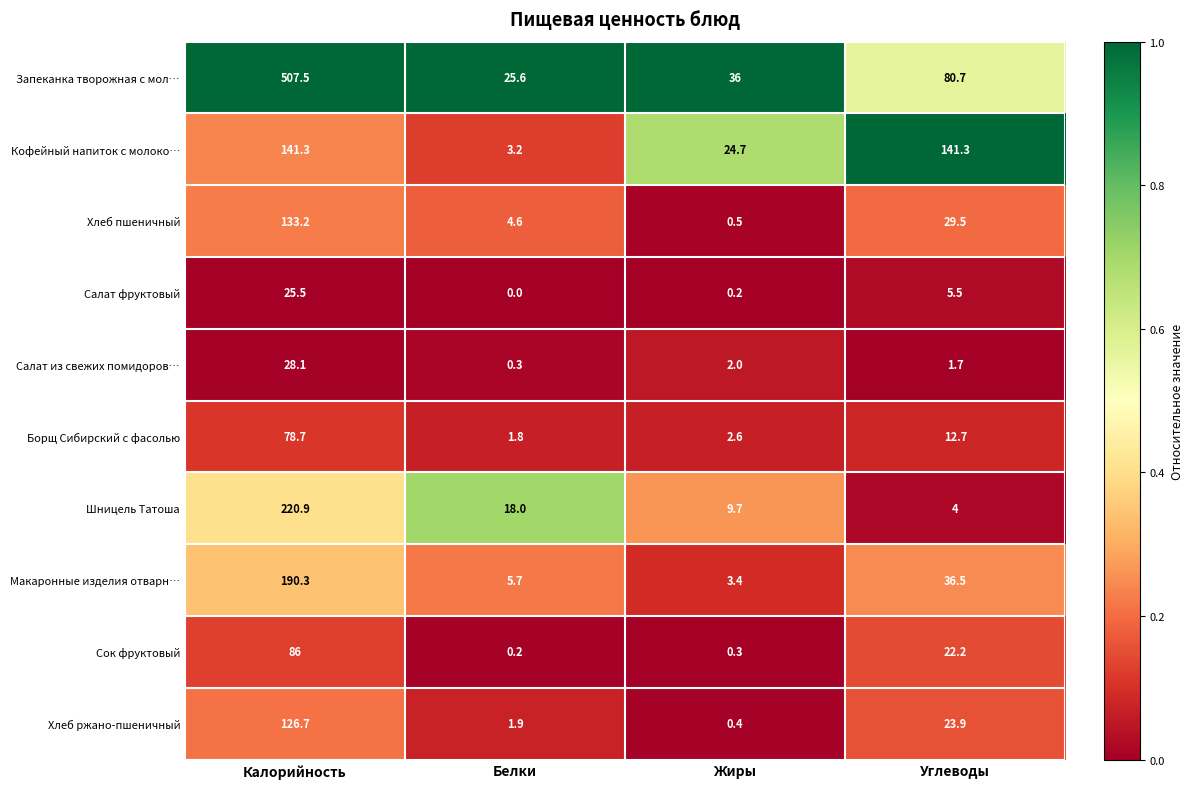

Is it true that Борщ Сибирский с фасолью equals 2.6 at Жиры?

True